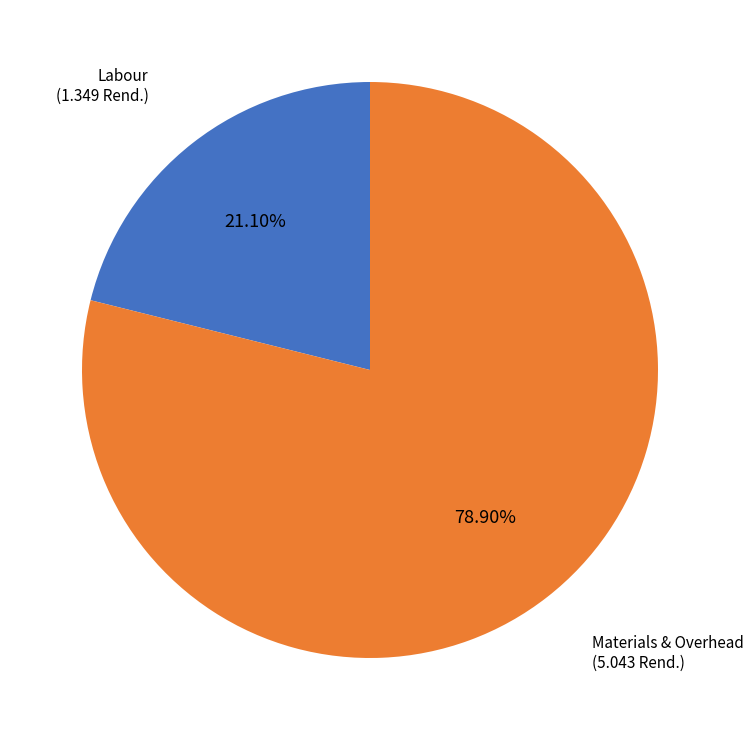

Count the number of slices in the pie.

2